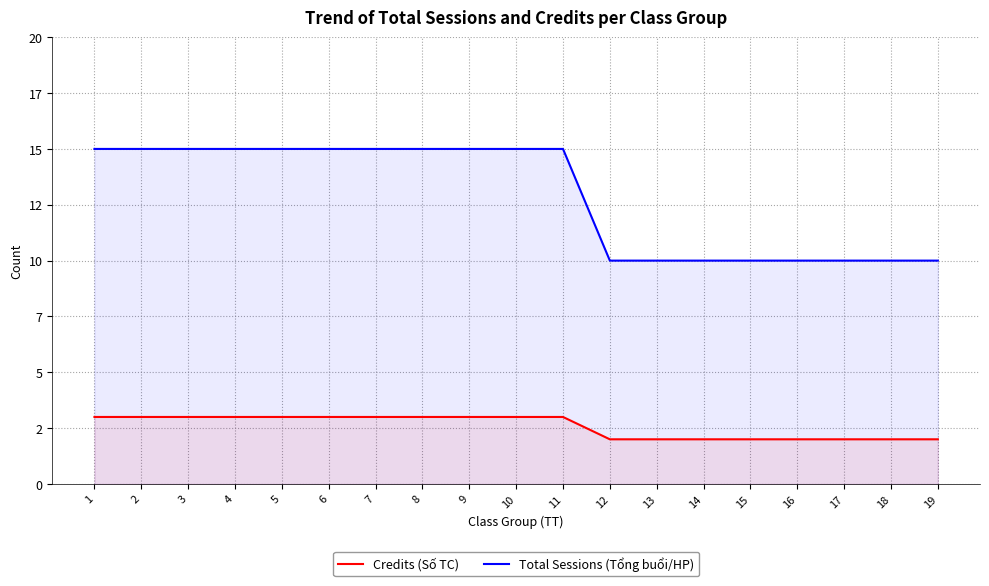

What is the difference between the second highest and second lowest values in the Total Sessions (Tổng buổi/HP) series?

5